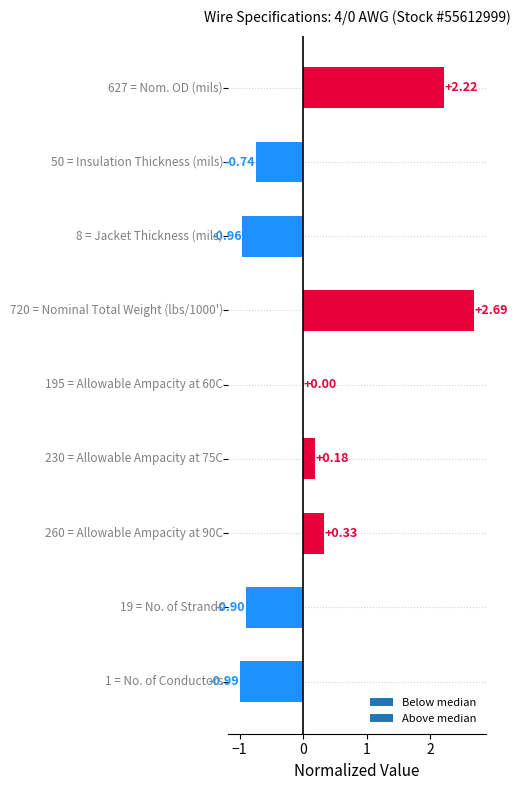

Does the chart contain stacked bars?

No